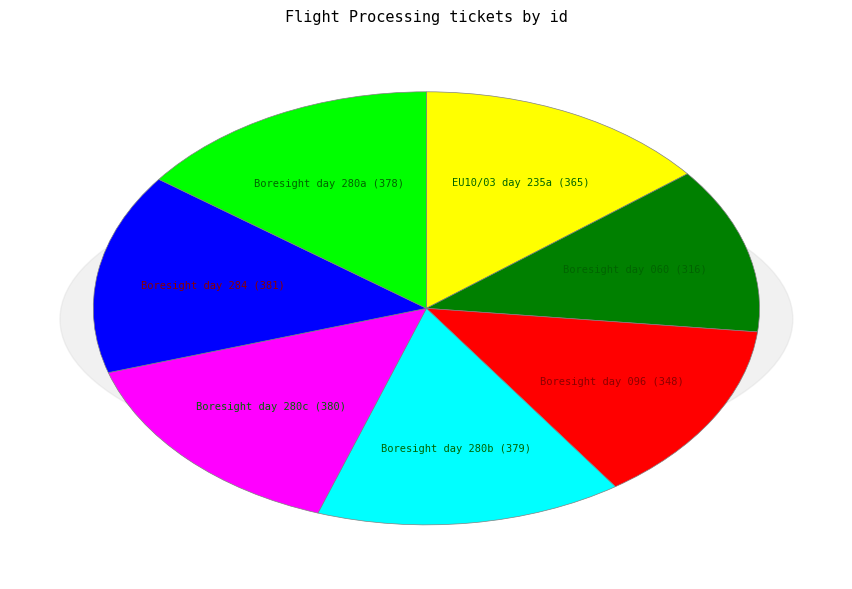

True or false: Boresight day 060 accounts for 12% of the total.

True